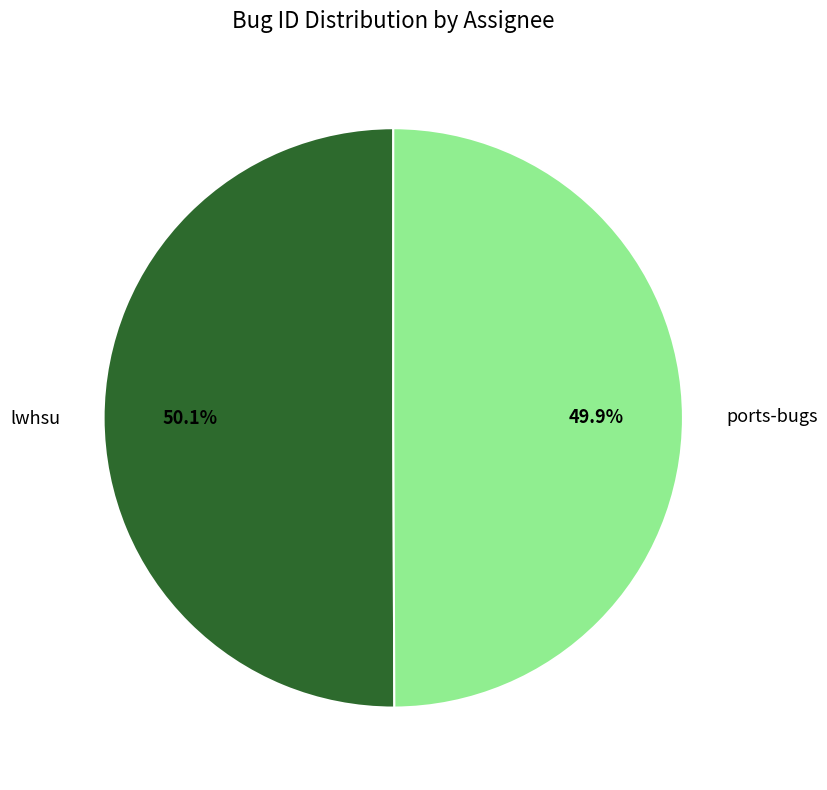

The lwhsu slice represents 50% of the pie. True or false?

True